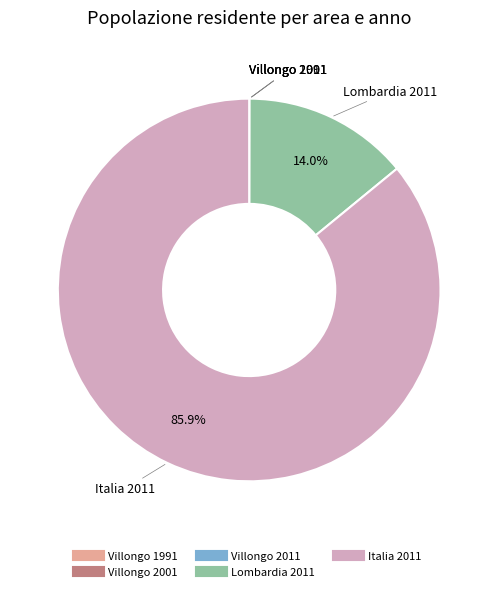

Which category has the biggest portion of the pie?

Italia 2011